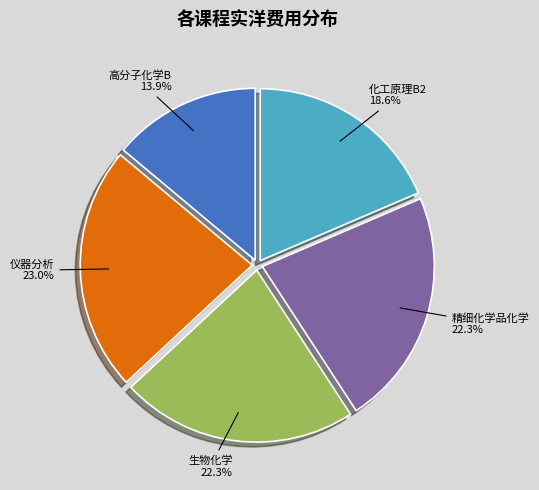

Is the sum of 精细化学品化学 and 高分子化学B greater than half?

No